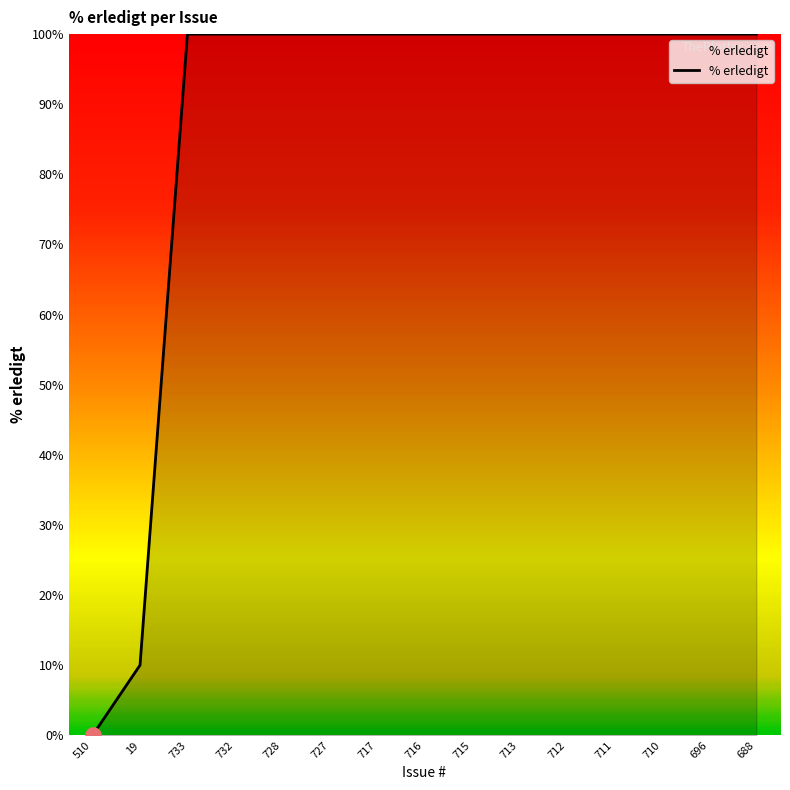

Approximately how many times larger is the value at 712 compared to 715?

1.0